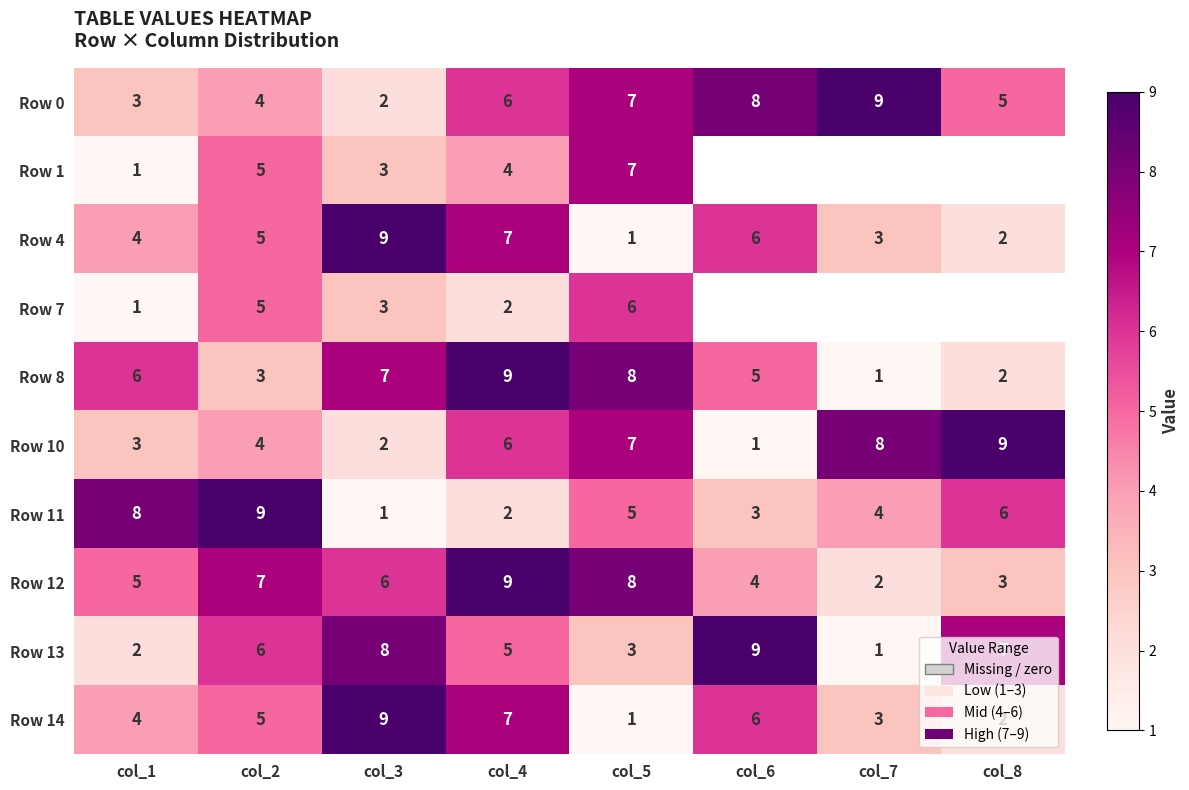

How many categories are shown in the chart?

8